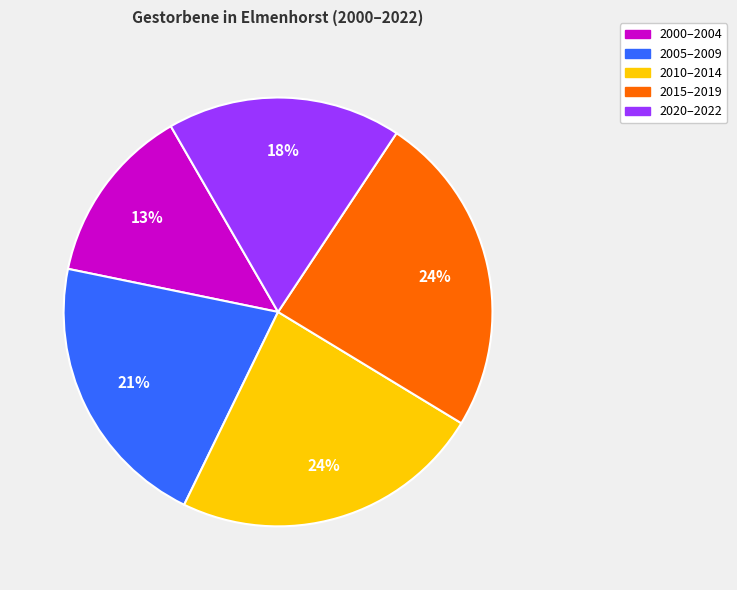

Which has a higher value, 2010–2014 or 2020–2022?

2010–2014